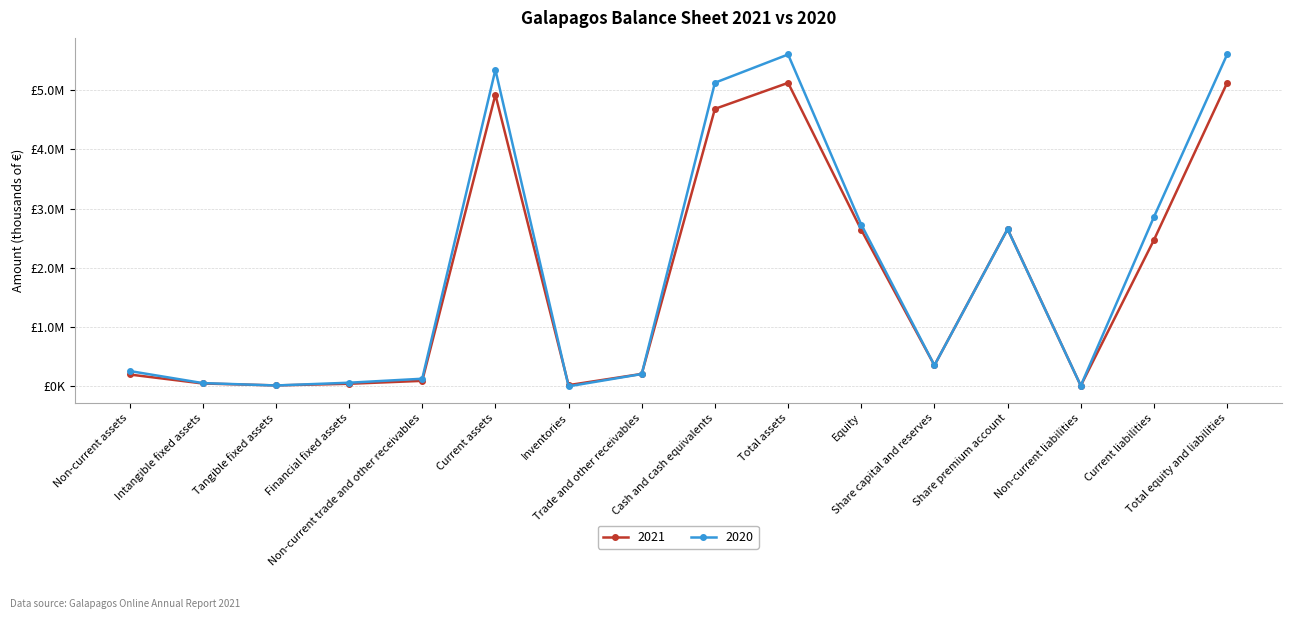

What is the sum of the 2021 values at Non-current liabilities and Cash and cash equivalents?

4691683